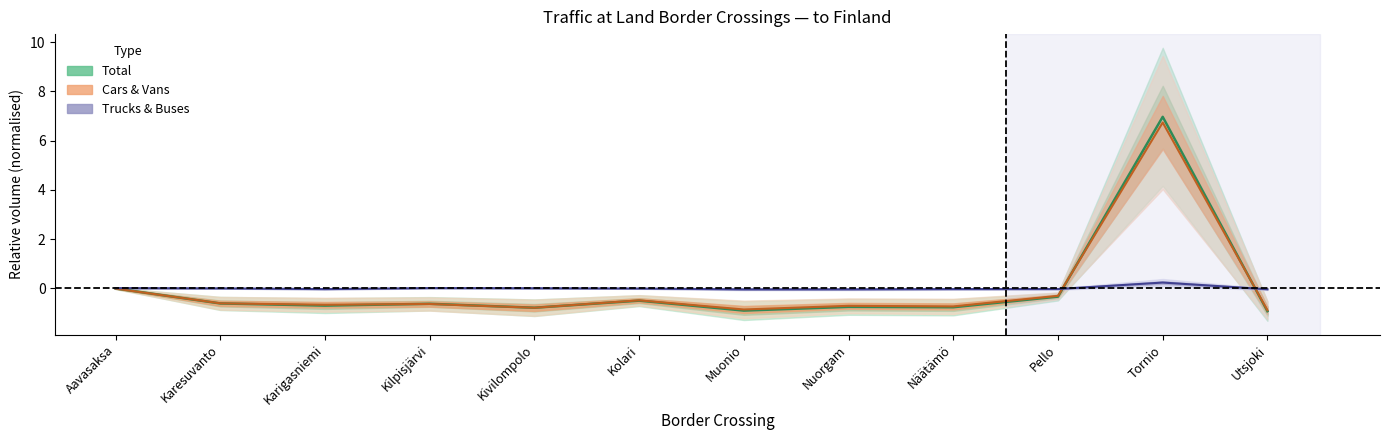

At Nuorgam, list the series in order from largest to smallest.

Trucks (centre), Cars (centre), Total (centre)